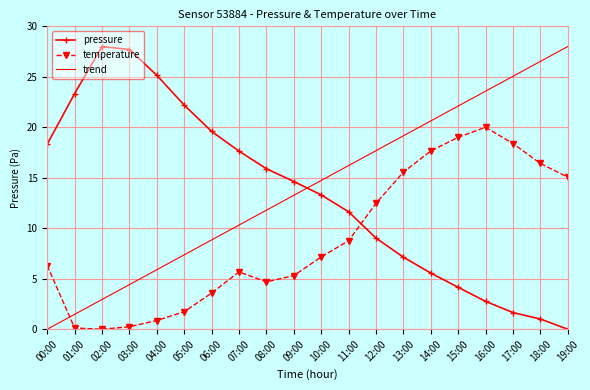

Between 11:00 and 12:00, which series saw the biggest shift?

temperature